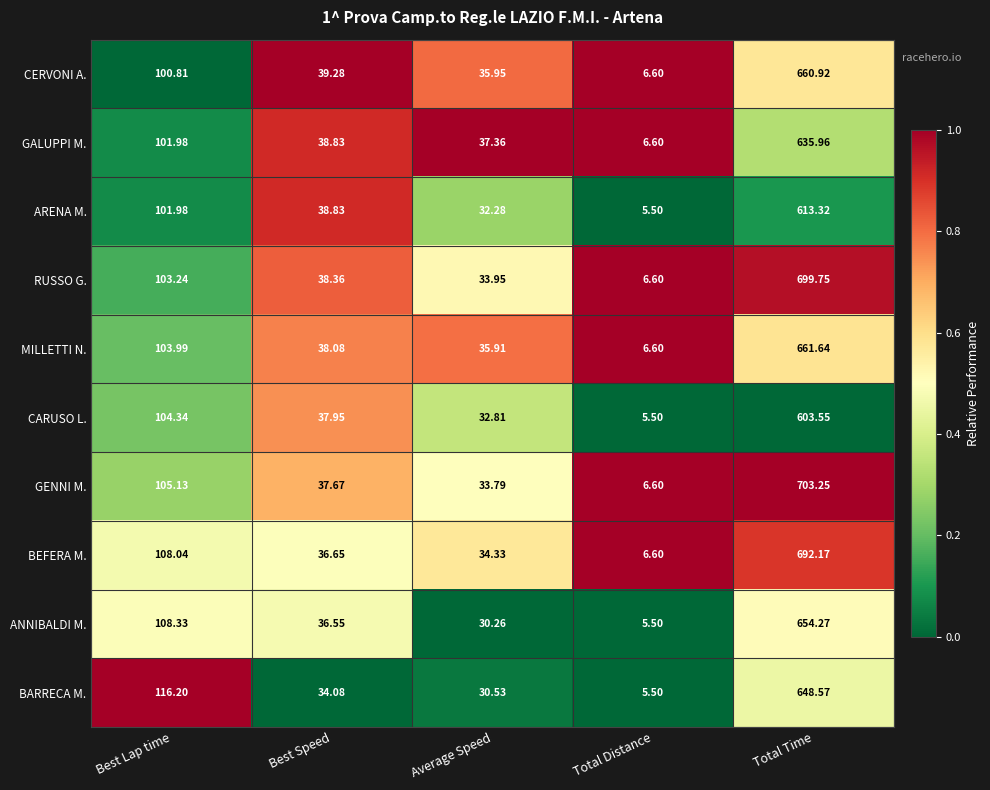

How many categories are shown in the chart?

5